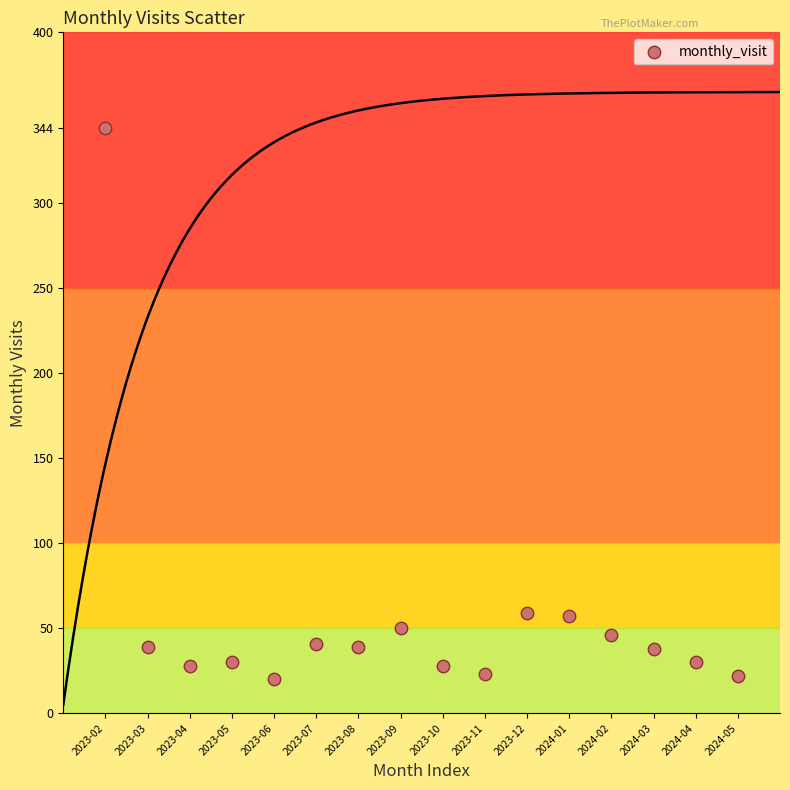

What is the range of Y values (max minus min)?

324